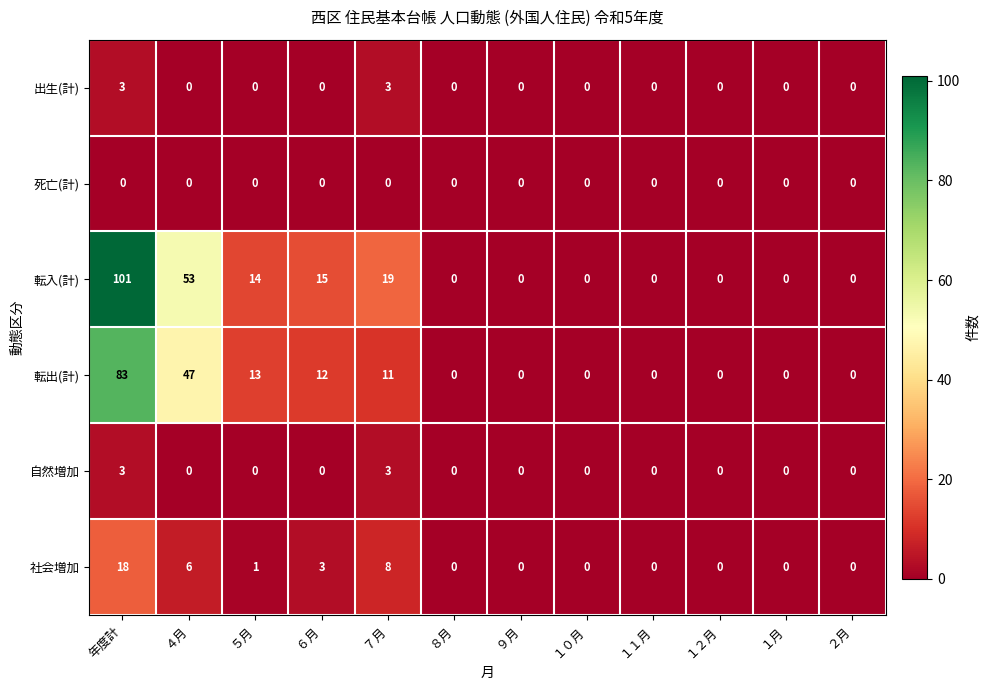

Which series has the largest total across all categories?

転入(計)